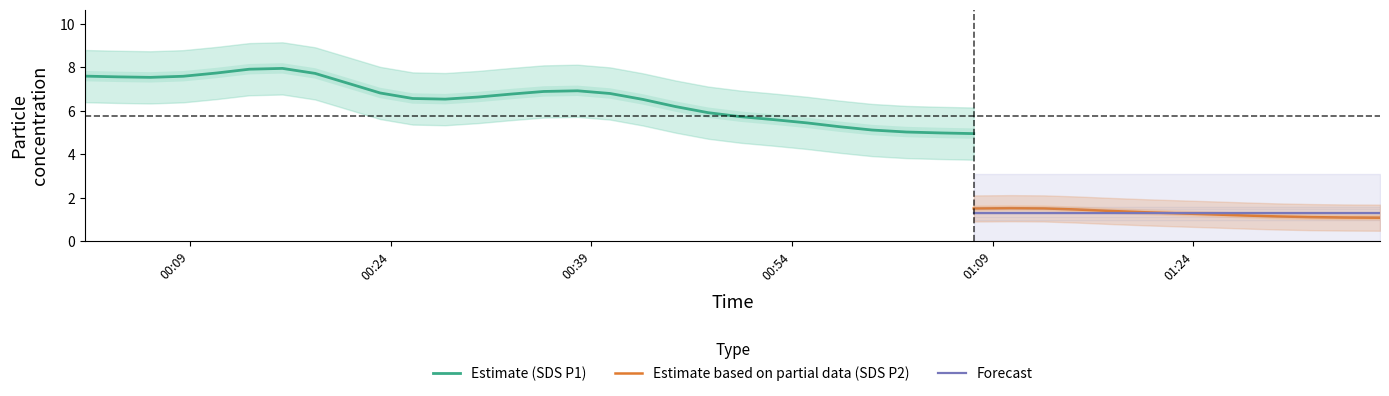

How many values in the SDS_P2 series are below 2?

20